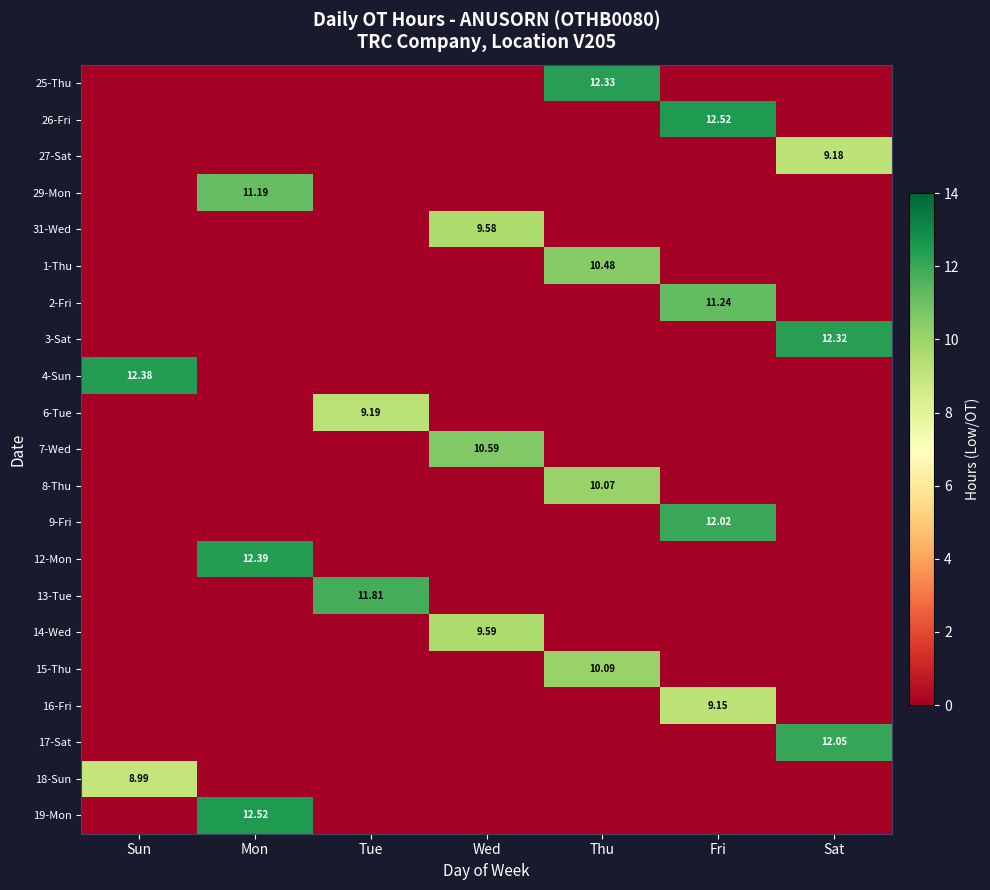

The row_2 series shows -4.5 at Wed. True or false?

False